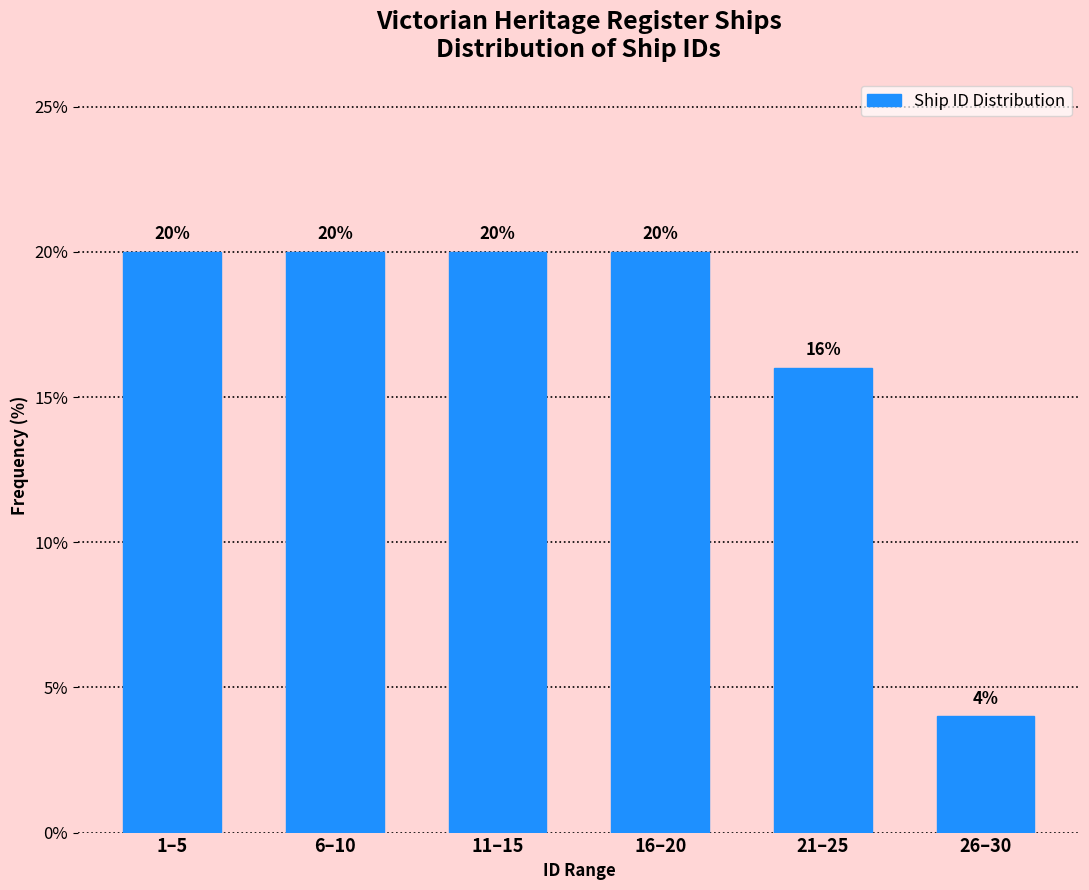

Reading left to right, list all the values displayed in this chart.

1–5=20	6–10=20	11–15=20	16–20=20	21–25=16	26–30=4